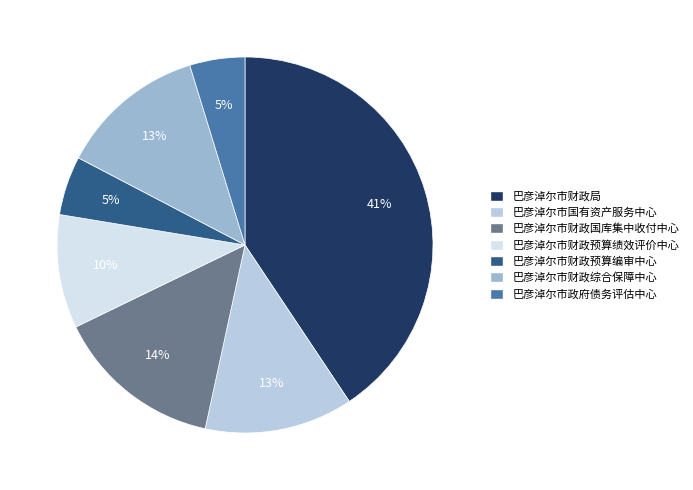

Between 巴彦淖尔市政府债务评估中心 and 巴彦淖尔市国有资产服务中心, which is larger?

巴彦淖尔市国有资产服务中心